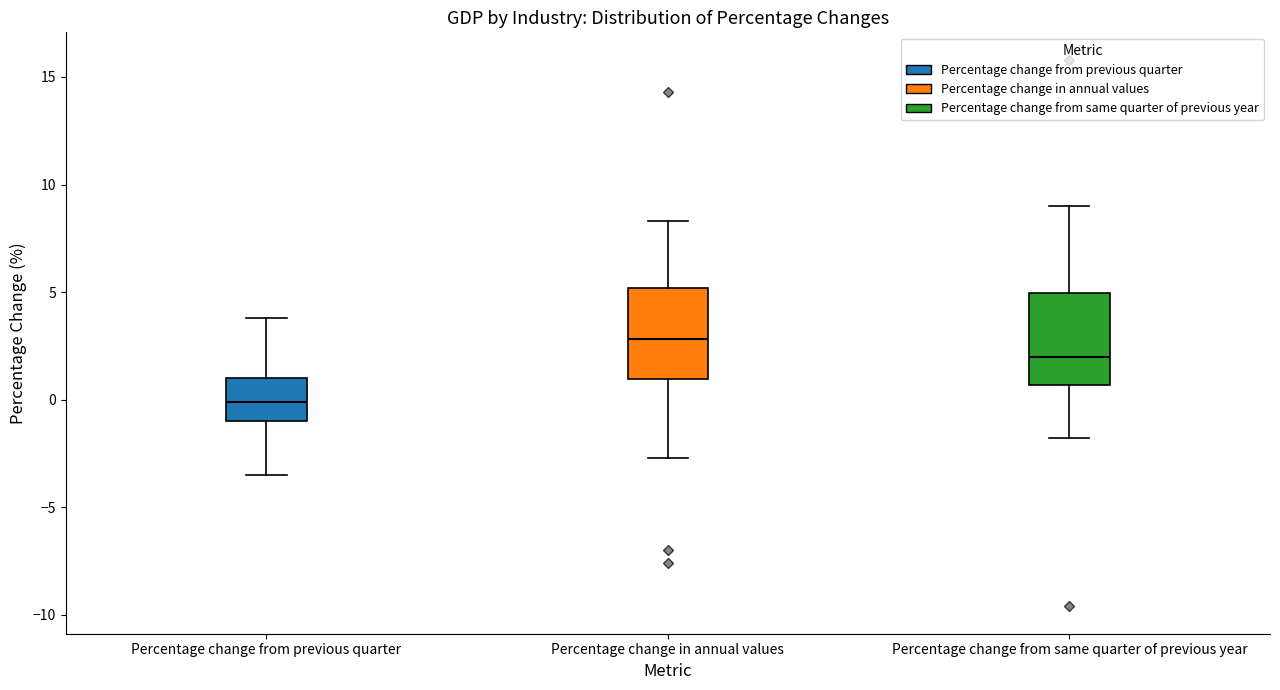

Which box has the highest median line?

Percentage change in annual values